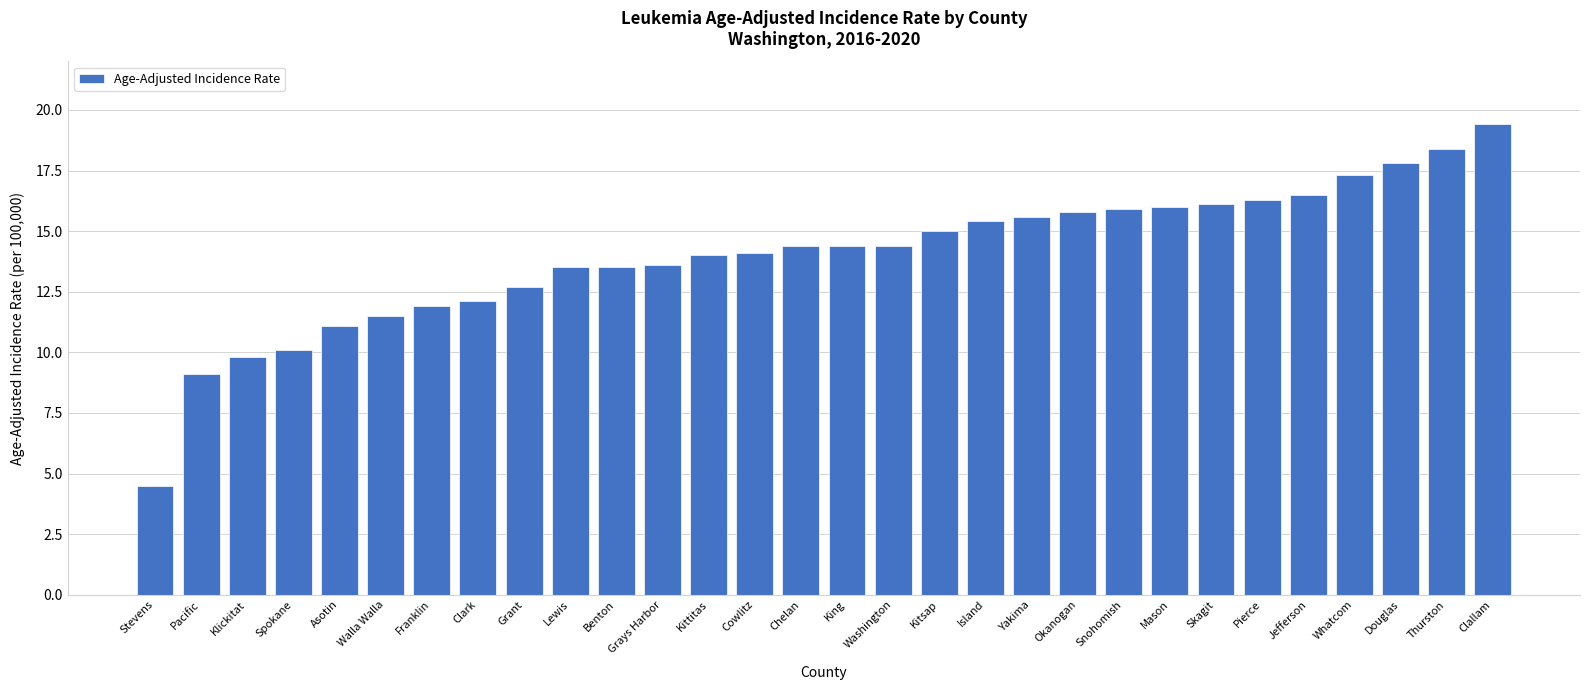

Reading right to left, what are all the values shown in this chart?

Clallam=19.4	Thurston=18.4	Douglas=17.8	Whatcom=17.3	Jefferson=16.5	Pierce=16.3	Skagit=16.1	Mason=16.0	Snohomish=15.9	Okanogan=15.8	Yakima=15.6	Island=15.4	Kitsap=15.0	Washington=14.4	King=14.4	Chelan=14.4	Cowlitz=14.1	Kittitas=14.0	Grays Harbor=13.6	Benton=13.5	Lewis=13.5	Grant=12.7	Clark=12.1	Franklin=11.9	Walla Walla=11.5	Asotin=11.1	Spokane=10.1	Klickitat=9.8	Pacific=9.1	Stevens=4.5